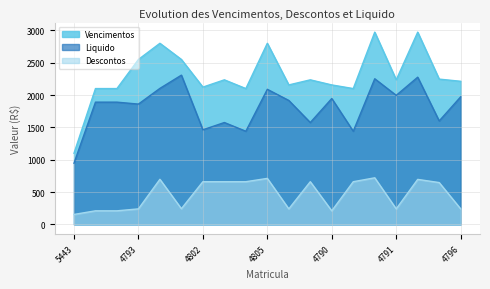

True or false: Liquido has a value of 1462.9 at 4804.

False